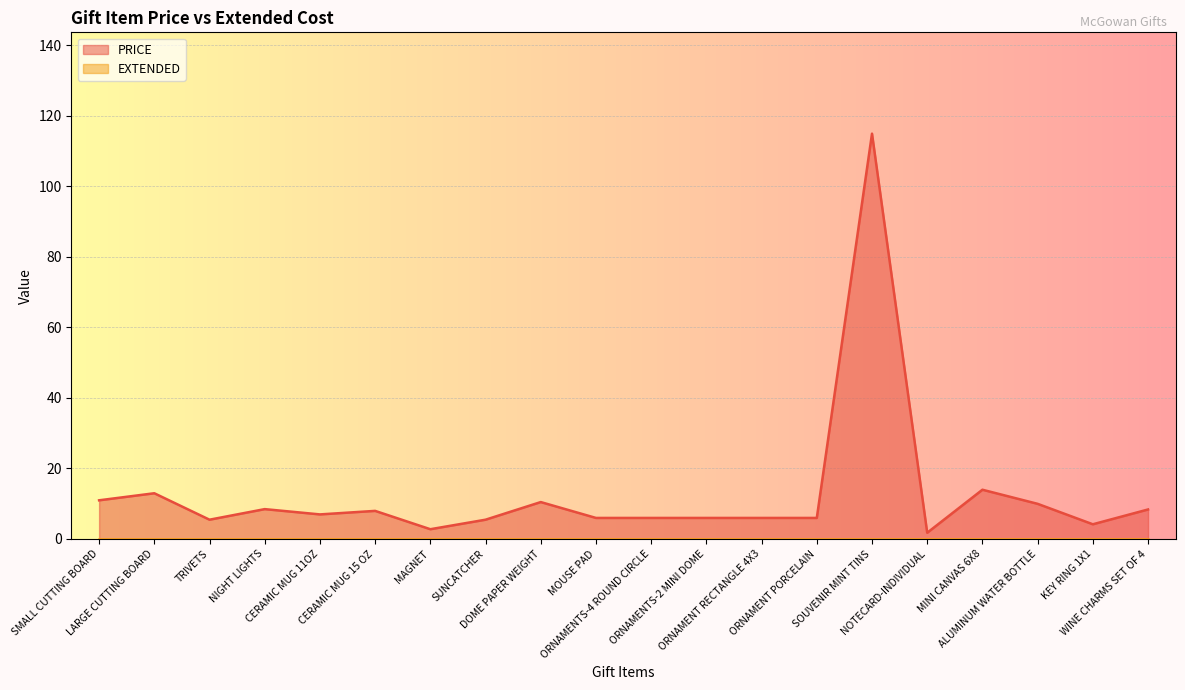

What is the sum of the values at WINE CHARMS SET OF 4 and ORNAMENTS-2 MINI DOME?

14.3